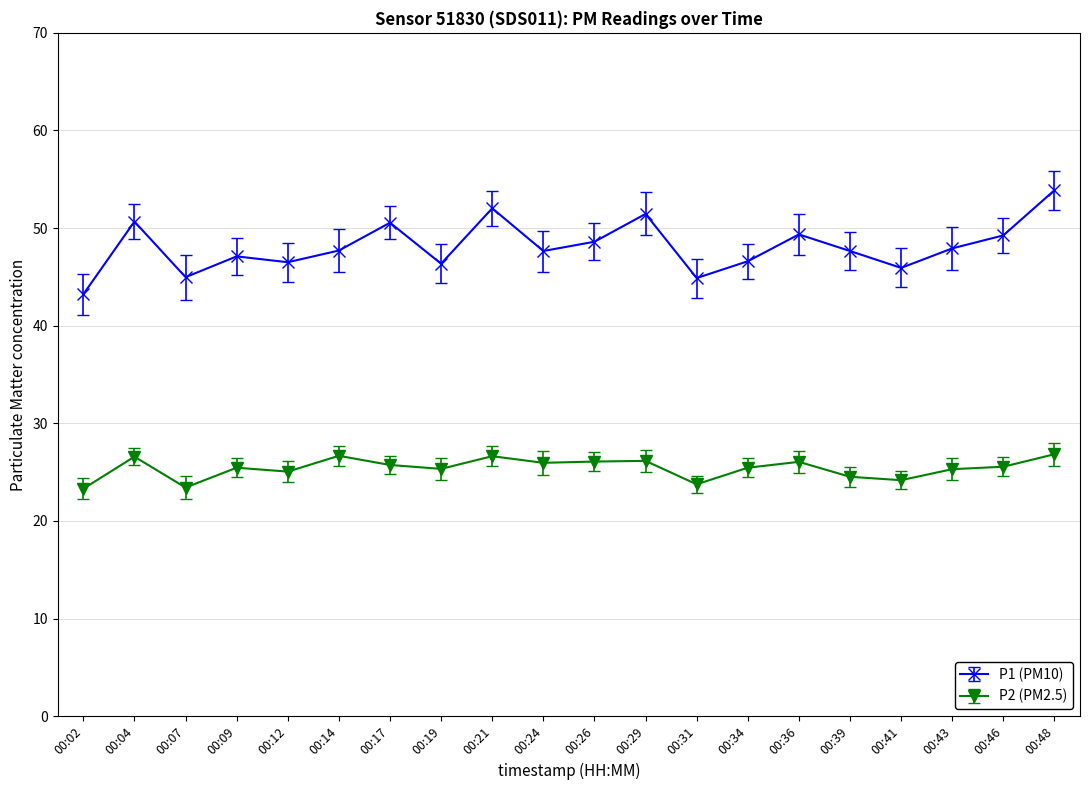

Where is the first local maximum for P2 (PM2.5)?

00:04